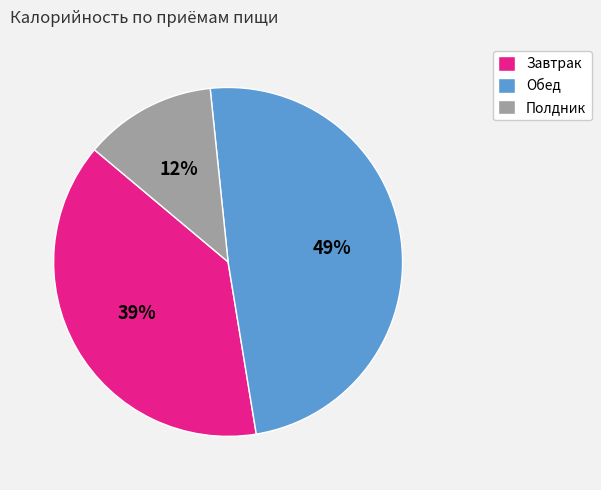

Combined, do Полдник and Обед account for over 50%?

Yes